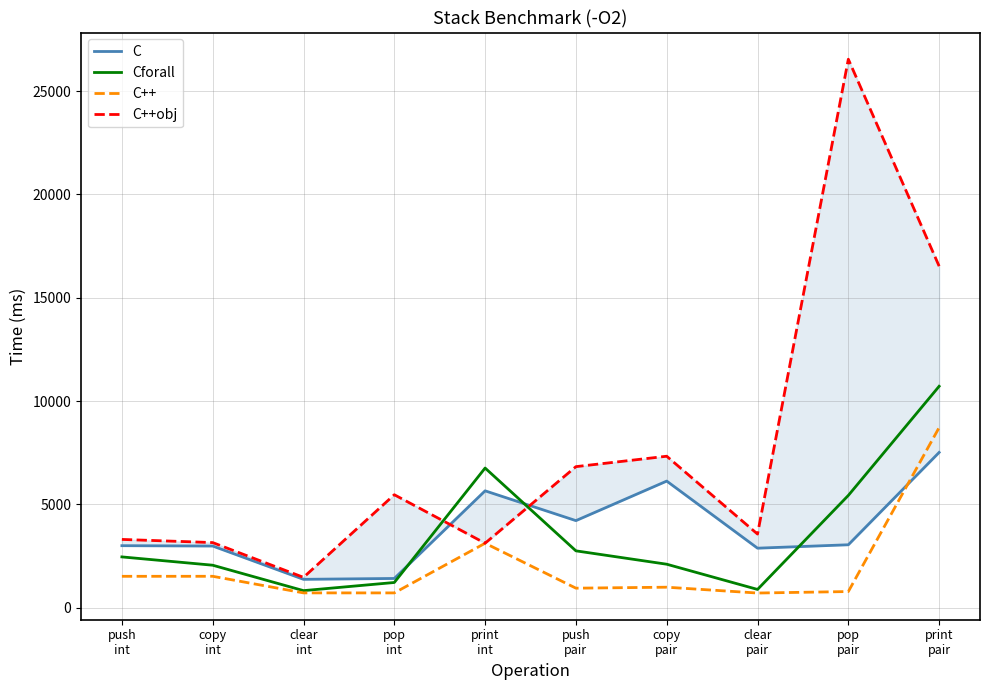

What is the label of the 9th point from the right?

copy
int